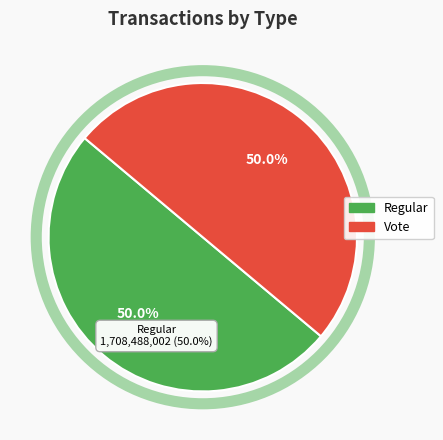

Combined, what portion of the pie is Vote and Regular?

100.0%